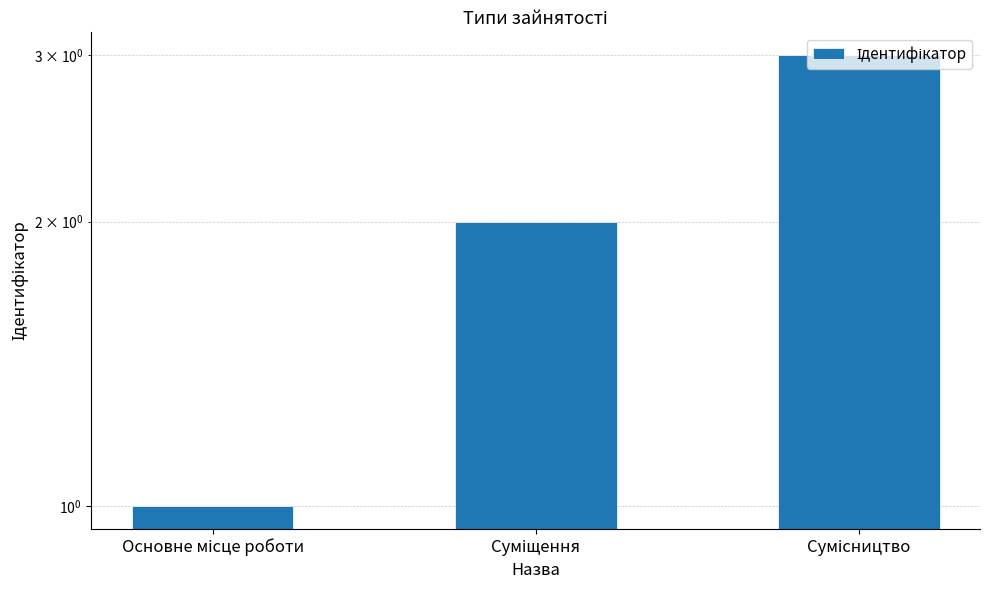

What position from the right is Сумісництво?

1